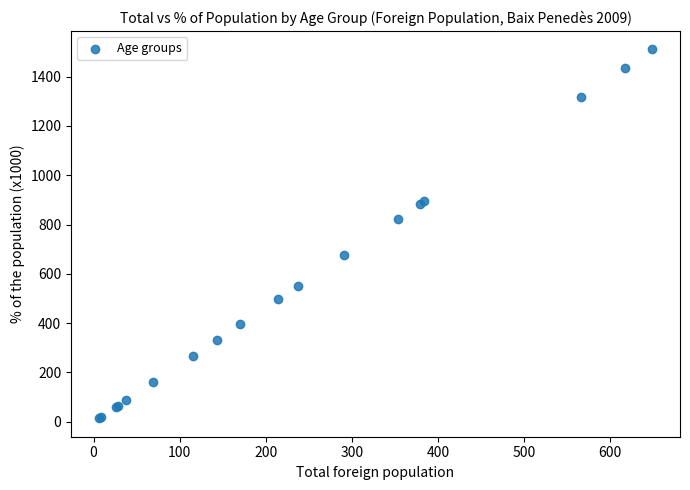

What Y value in the scatter plot is closest to 762?

824